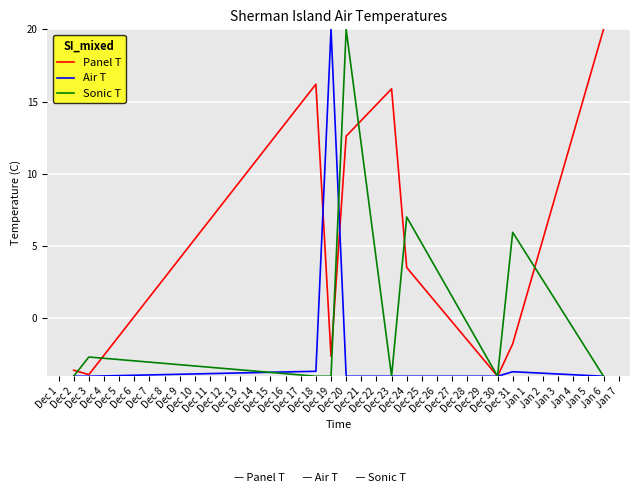

At which label is Sonic T closest to 8?

Dec 24